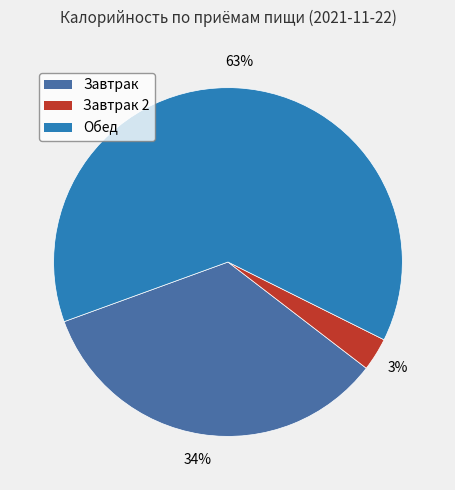

To the nearest percent, what is the average slice percentage?

33%